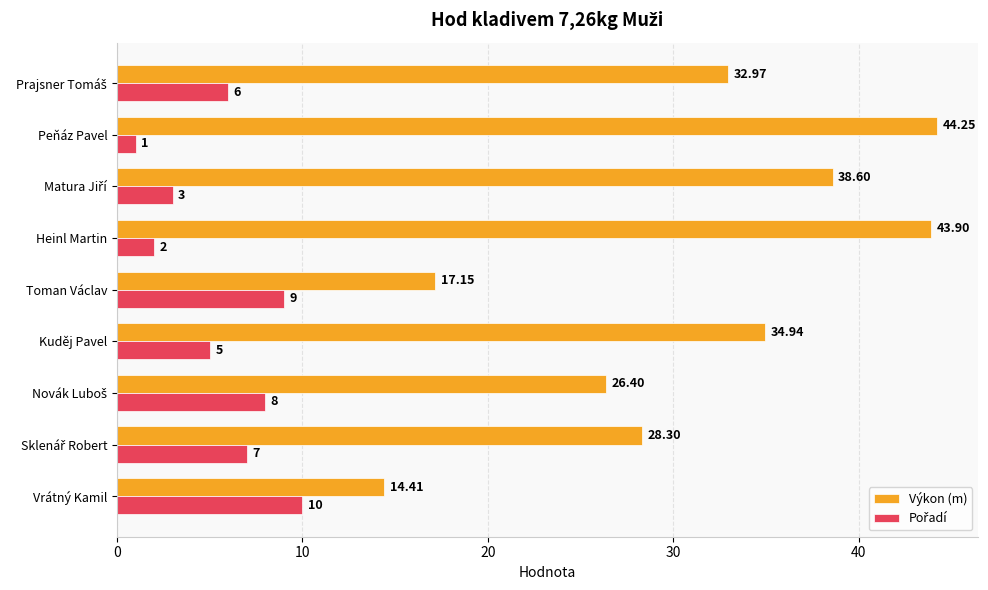

At which category is the sum across all series the highest?

Heinl Martin